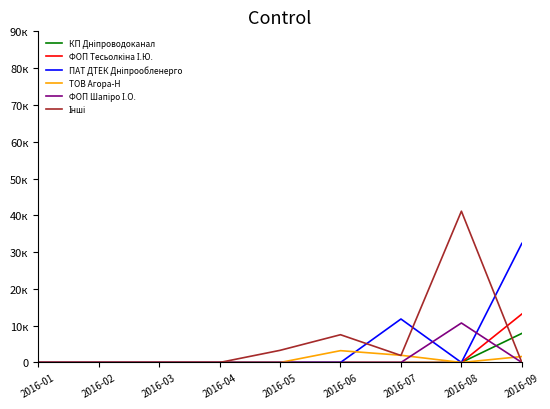

The ФОП Шапіро І.О. series shows -7111.5 at 2016-06. True or false?

False